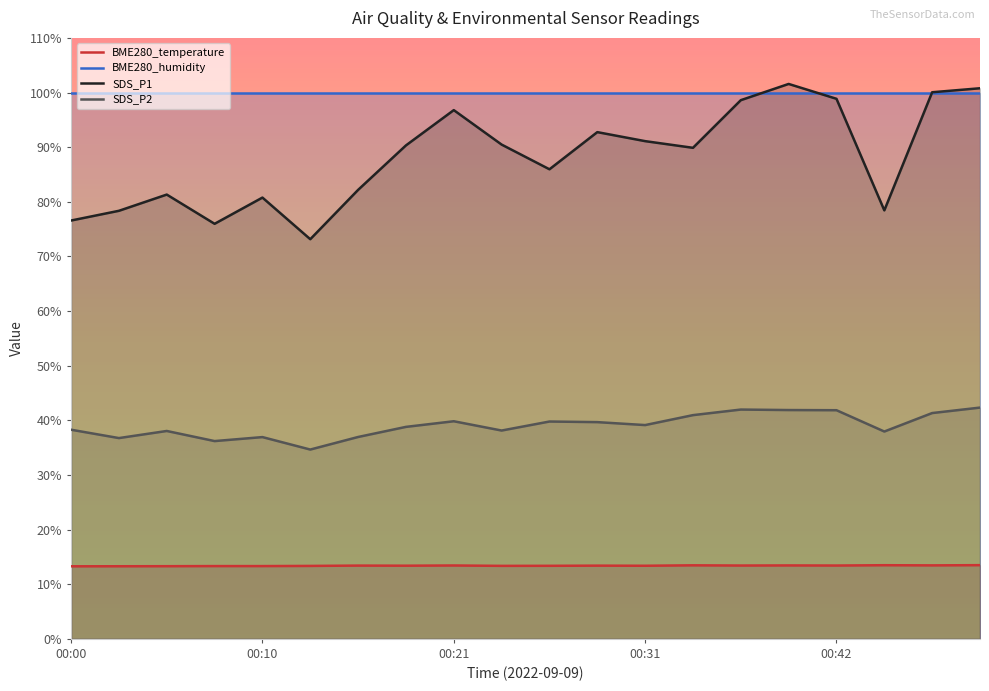

Is it true that SDS_P2 equals 55.1 at 00:08?

False